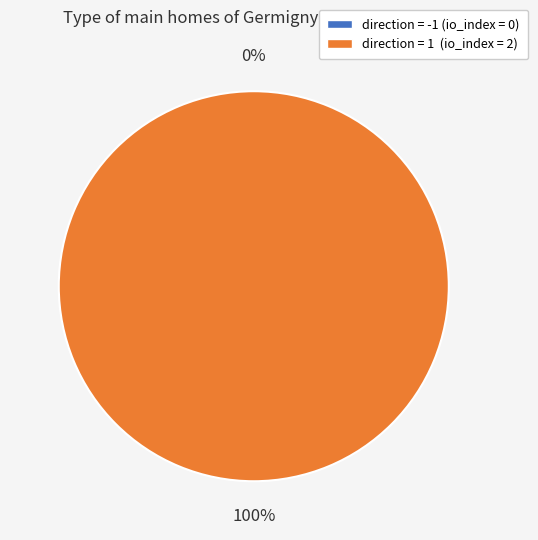

What is the total percentage of direction=-1 (io_index=0) and direction=1 (io_index=2)?

100.0%